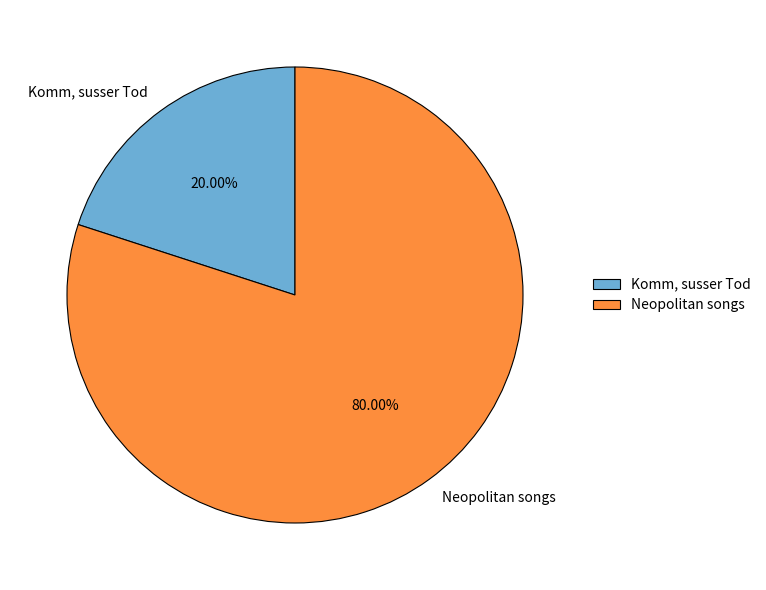

What is the largest slice in the pie chart?

Neopolitan songs